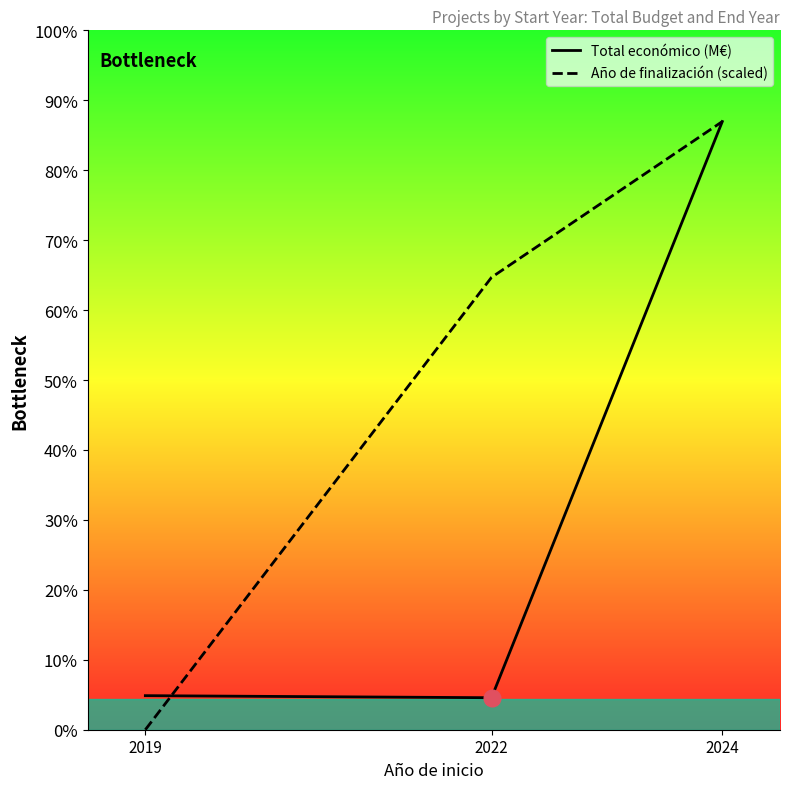

At which label does Total económico (M€) reach its minimum?

2022